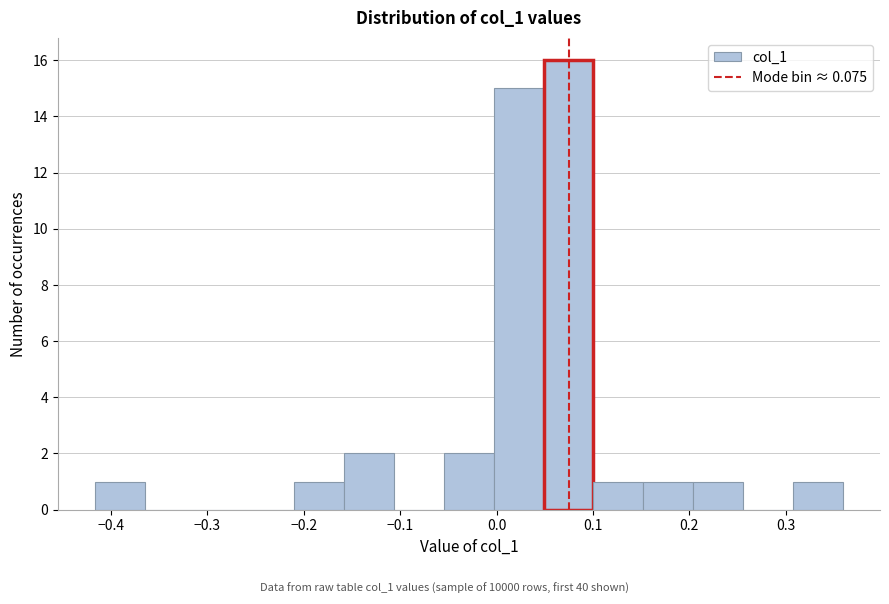

Reading left to right, transcribe this chart: for each bar, give the range it covers on the x-axis and its height. Neither the bar edges nor the heights are printed on the chart, so give them approximately, as read against the axes.

-0.42 to -0.36: 1
-0.36 to -0.31: 0
-0.31 to -0.26: 0
-0.26 to -0.21: 0
-0.21 to -0.16: 1
-0.16 to -0.11: 2
-0.11 to -0.05: 0
-0.05 to 0.00: 2
0.00 to 0.05: 15
0.05 to 0.10: 16
0.10 to 0.15: 1
0.15 to 0.20: 1
0.20 to 0.26: 1
0.26 to 0.31: 0
0.31 to 0.36: 1